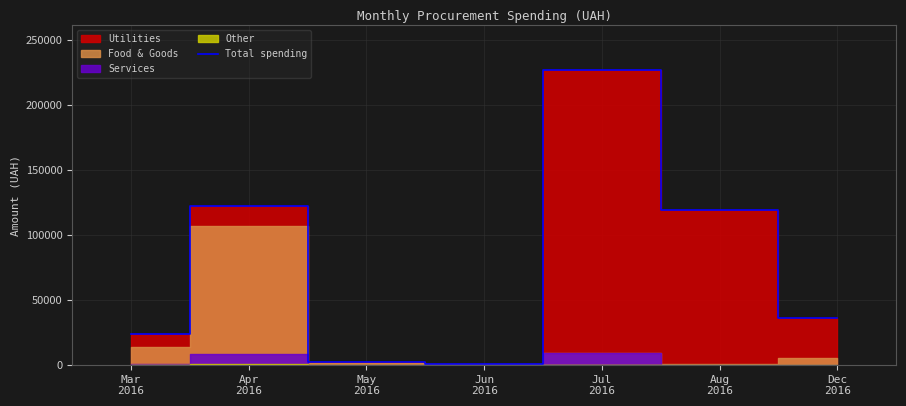

Reading left to right, what are all the values shown in this chart?

23526.7	121976.0	2040.5	480.0	227060.6	119091.0	36140.0